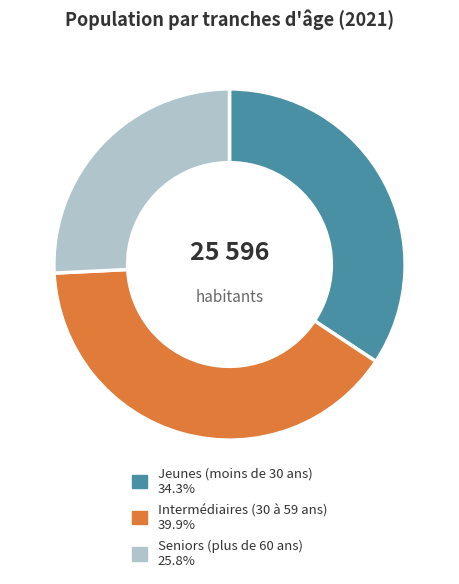

True or false: Jeunes (moins de 30 ans) accounts for 22% of the total.

False